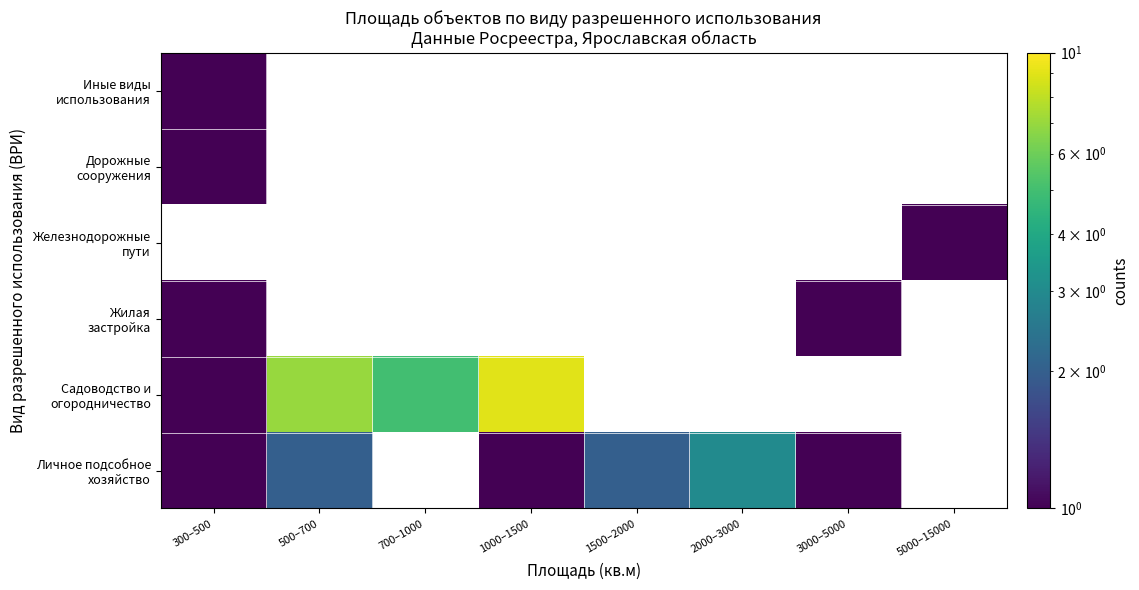

At how many categories does at least one series exceed 6?

2